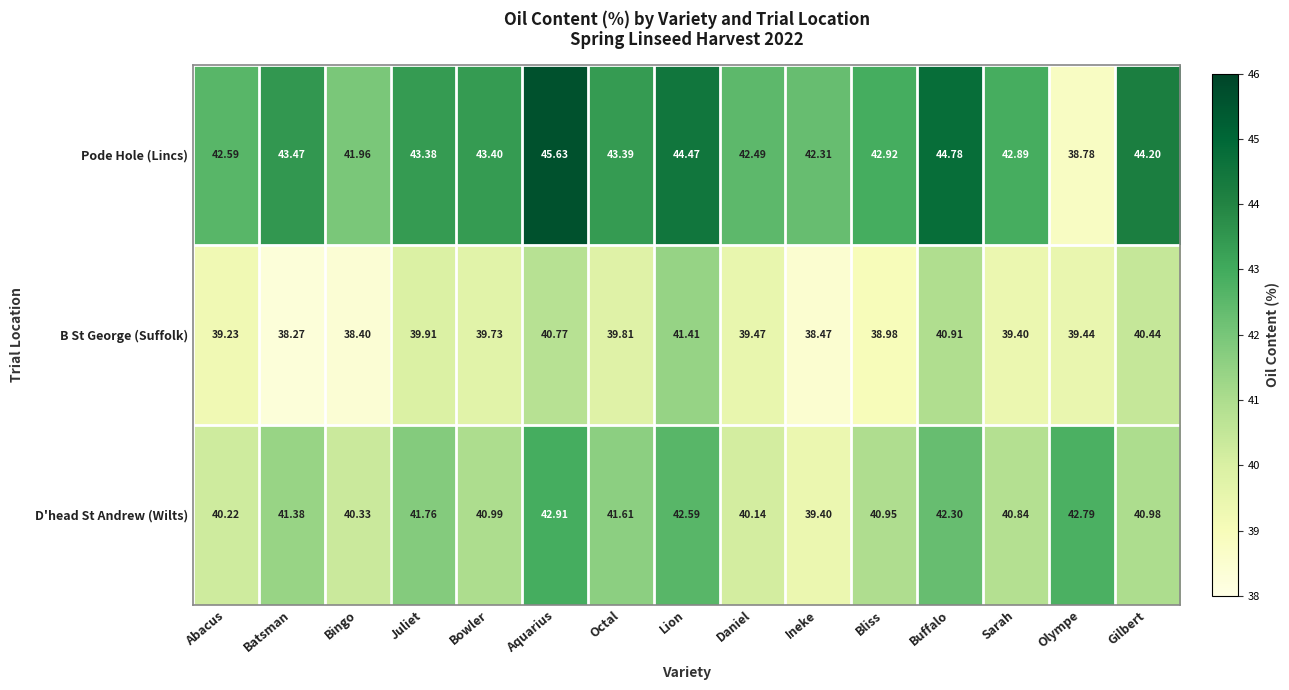

Which series has the widest spread of values?

Pode Hole (Lincs)